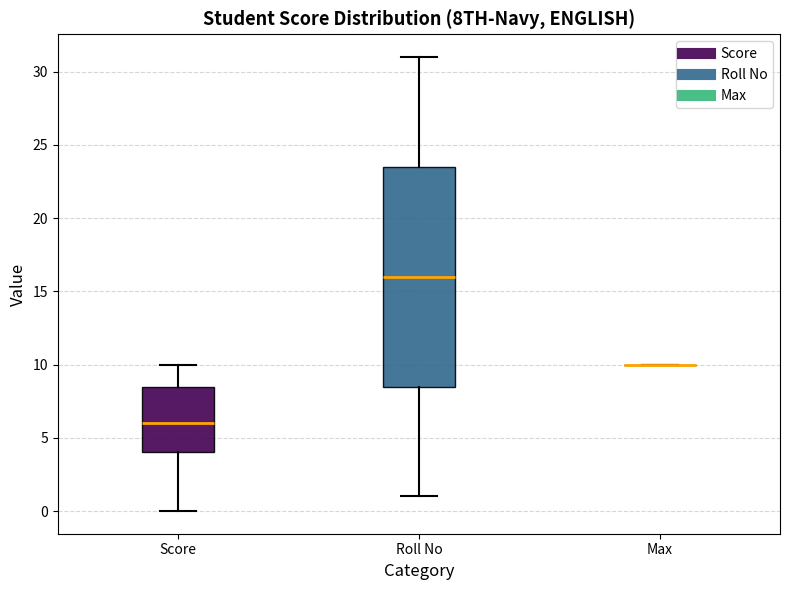

Reading left to right, read every box against the y-axis: the position of its median line, the range the box covers, and the ends of its whiskers. The values are not printed on the chart, so give them approximately, as read against the axis.

Score: median 6.0, box 4.0 to 8.5, whiskers 0.0 to 10.0
Roll No: median 16.0, box 8.5 to 23.5, whiskers 1.0 to 31.0
Max: box collapsed to a line at 10.0, whiskers 10.0 to 10.0